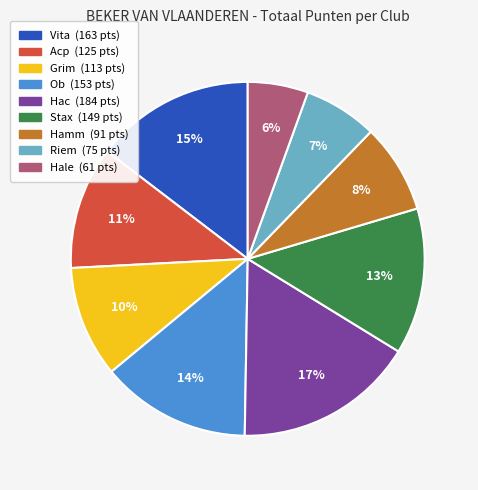

Is there any slice that represents more than half of the pie?

No